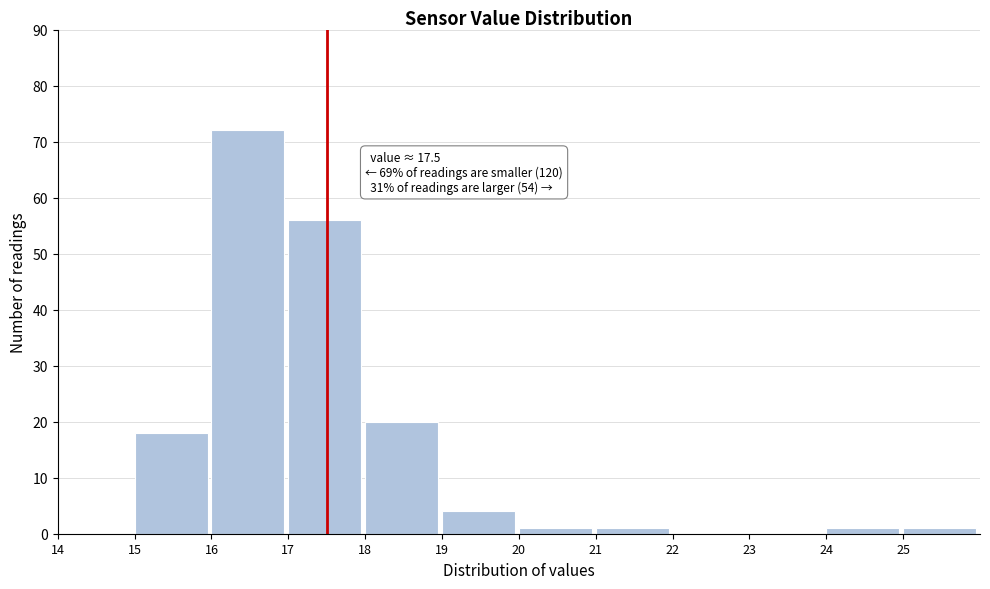

Over which range of the x-axis is the bar tallest?

16 to 17